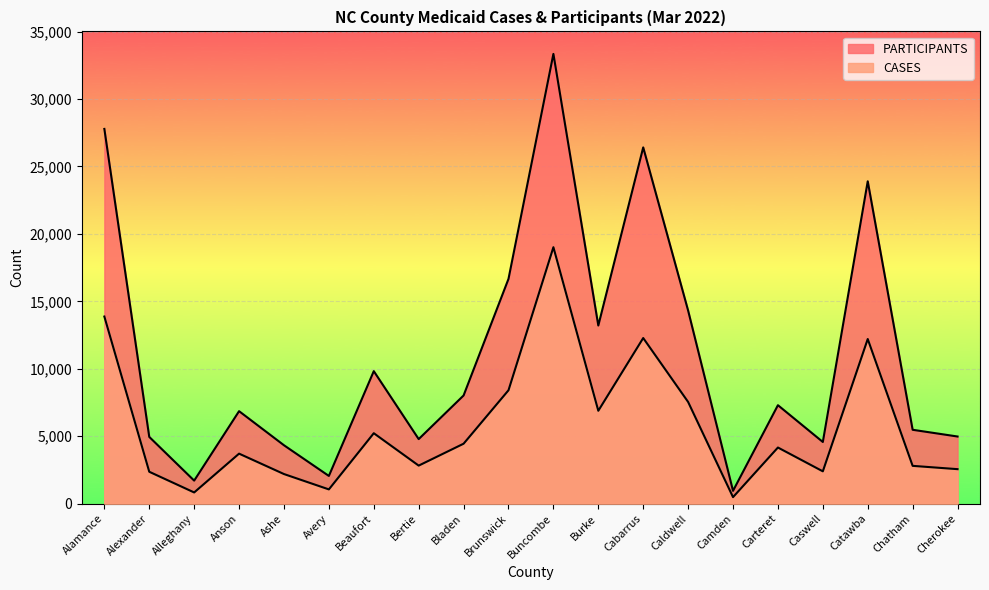

What are all the series names shown in the legend?

CASES, PARTICIPANTS